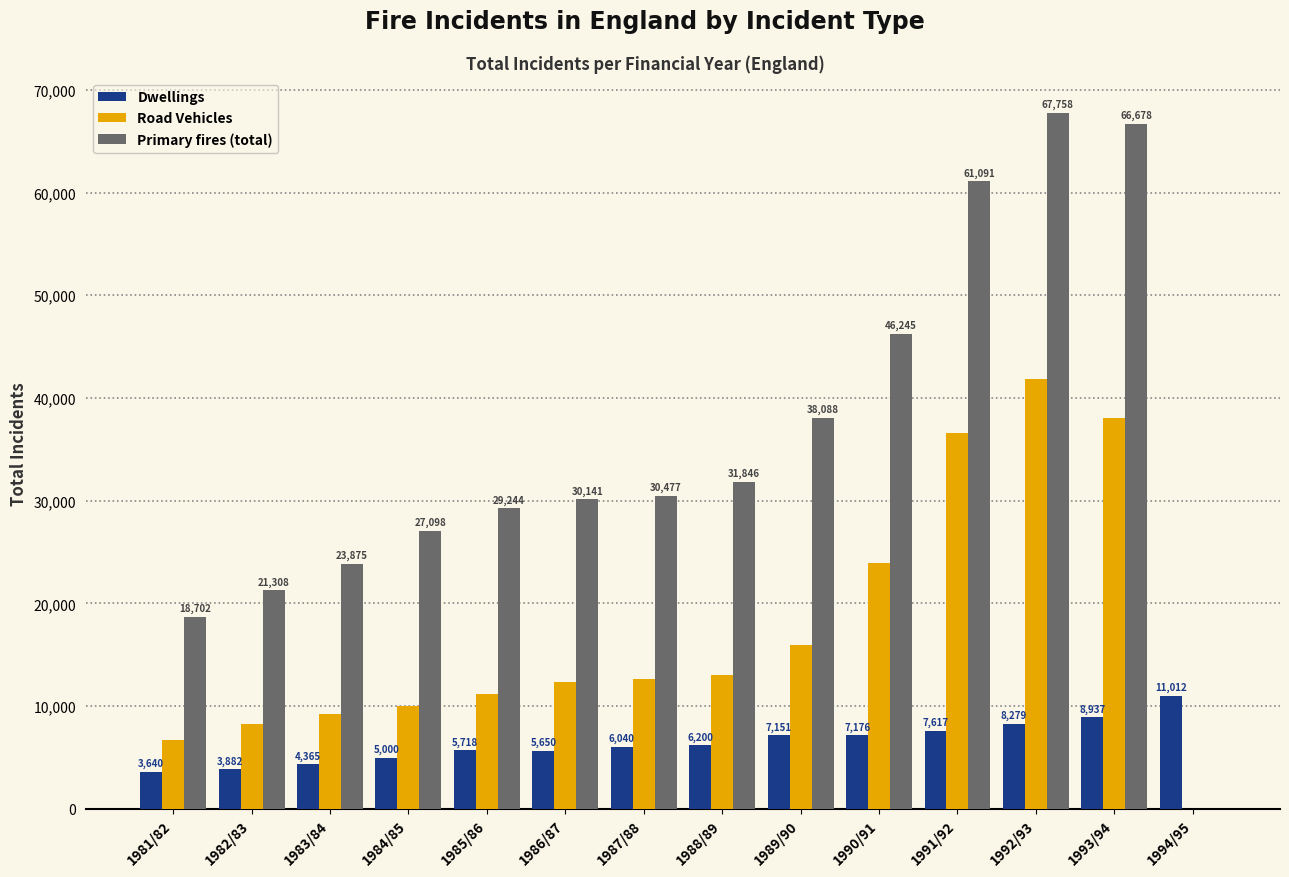

What are all the series names shown in the legend?

Dwellings, Road Vehicles, Primary fires (total)